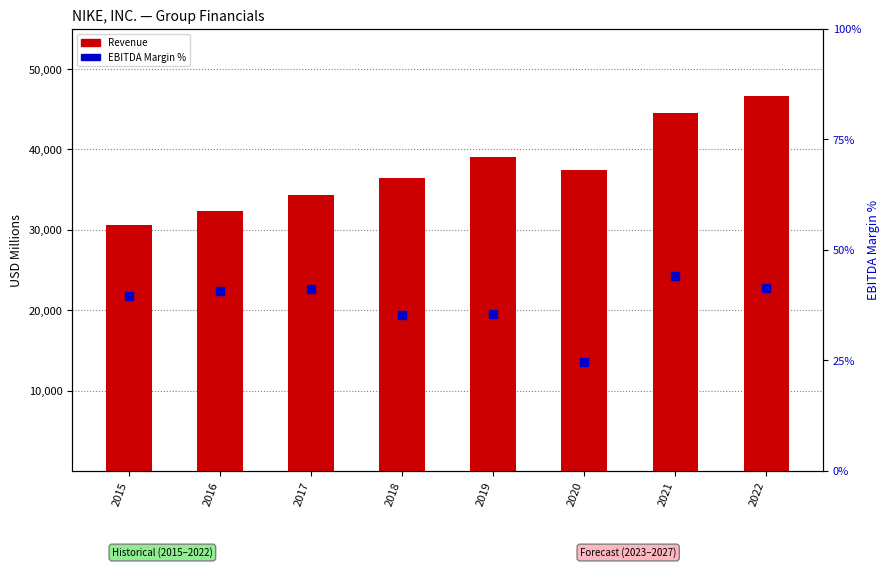

Which series reaches the minimum Y coordinate?

EBITDA Margin %